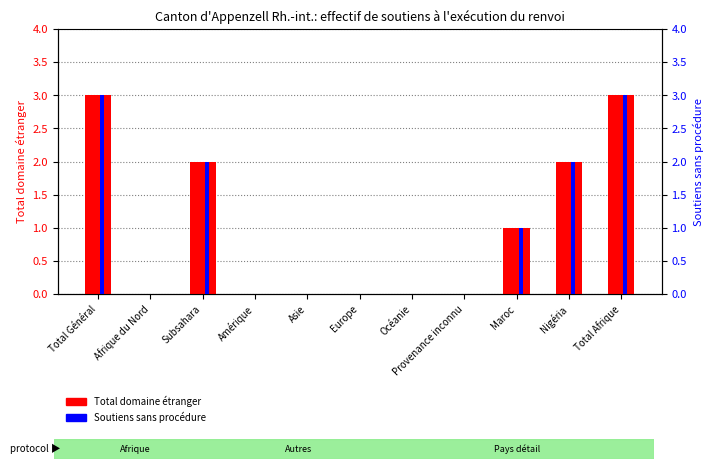

The value of Soutiens sans procédure at Total Afrique is 3. True or false?

True